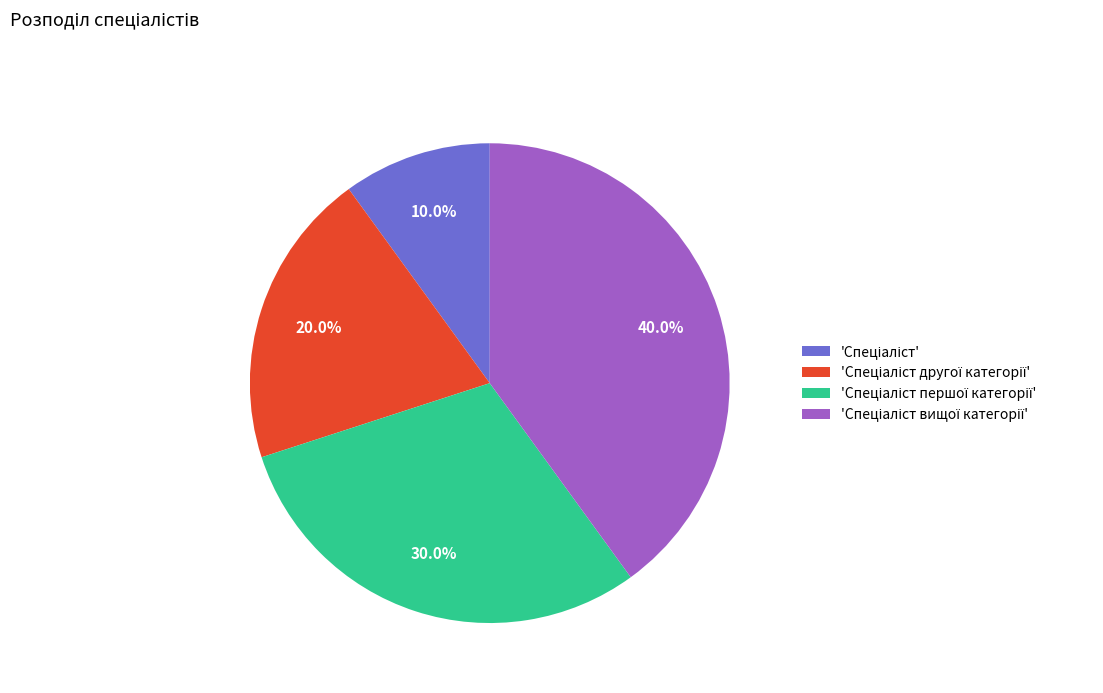

Is there a majority slice in this chart?

No